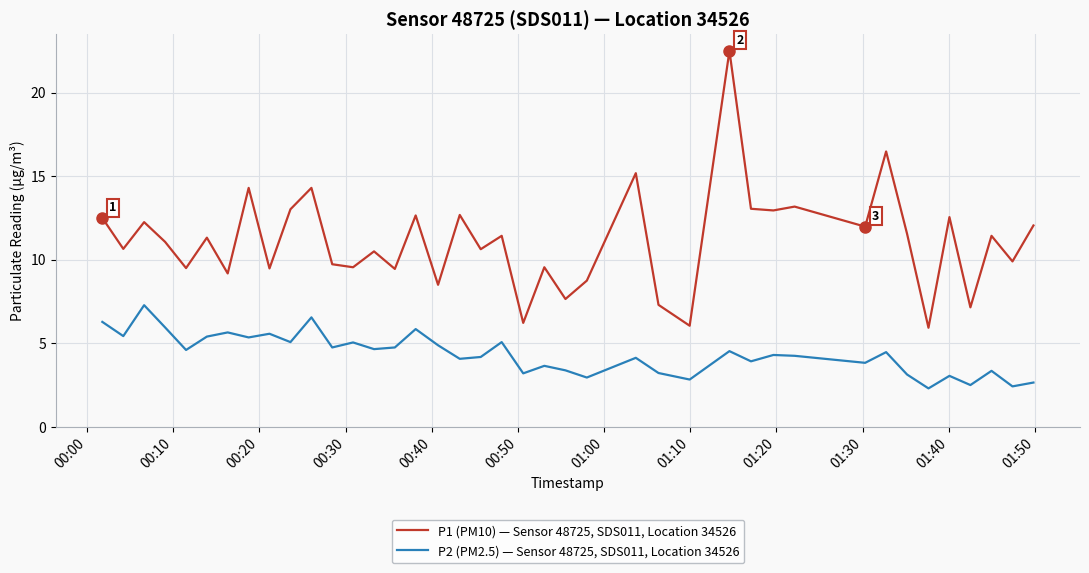

What is the difference between the maximum and minimum values in the P2 (PM2.5) — Sensor 48725, SDS011, Location 34526 series?

5.0